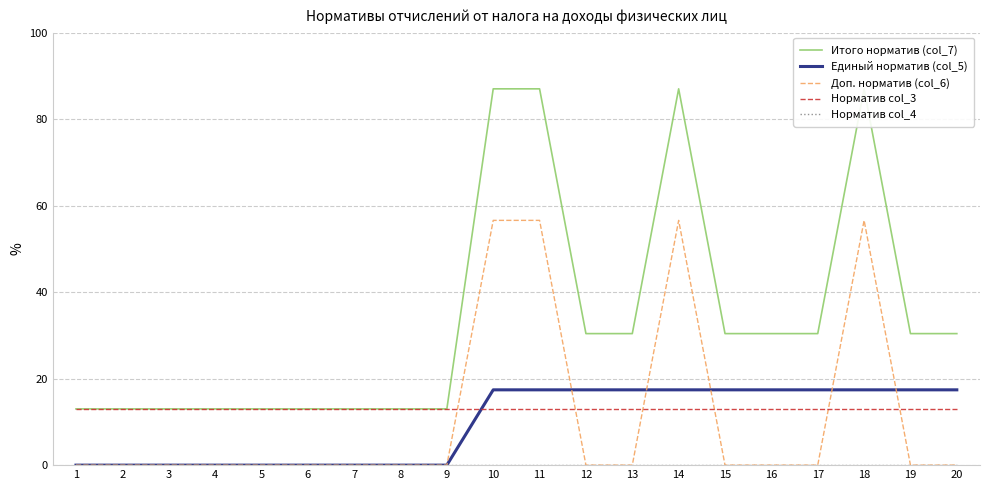

True or false: Итого норматив (col_7) and Норматив col_3 intersect in this chart.

False